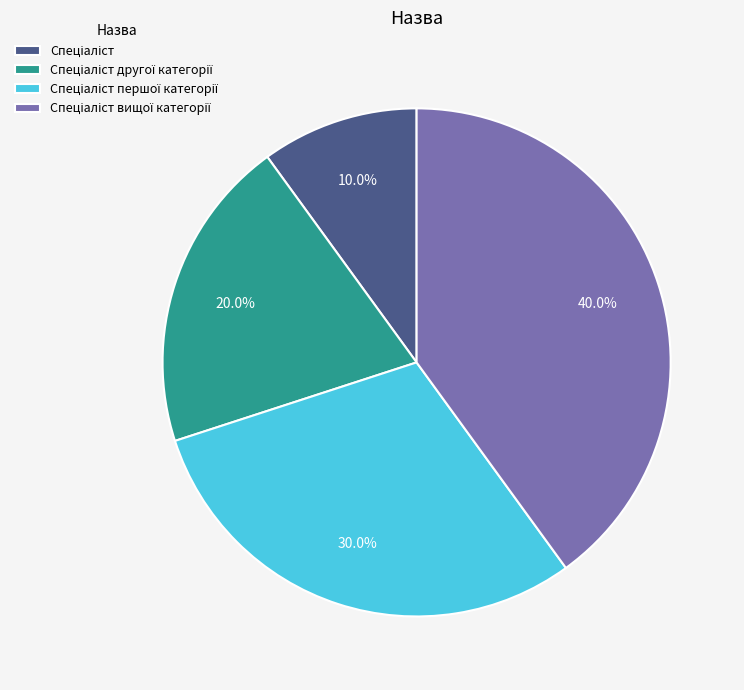

Does any single category account for the majority?

No